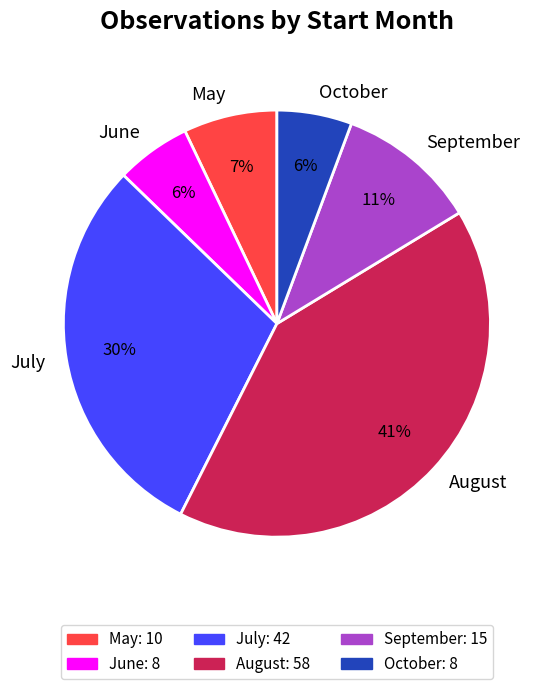

Which slice is the largest?

August